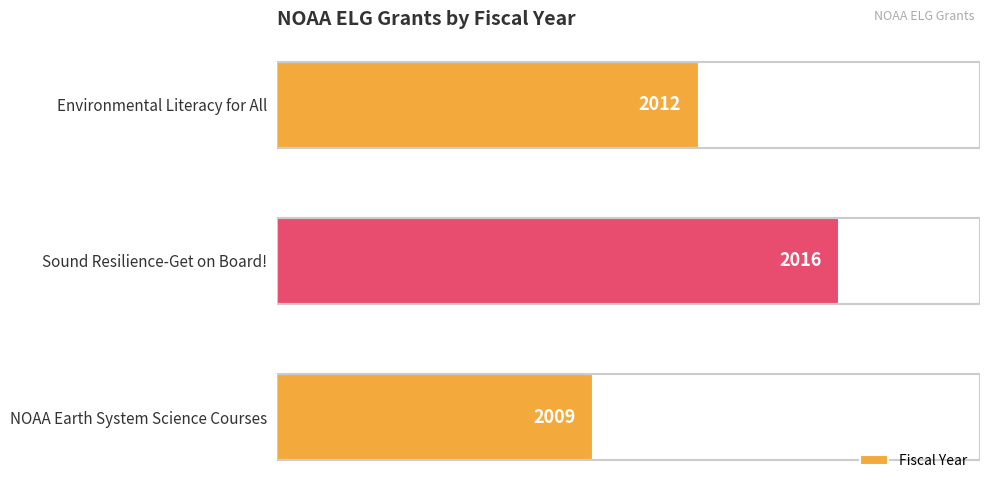

The chart shows a value of 2009 at NOAA Earth System Science Courses. True or false?

True